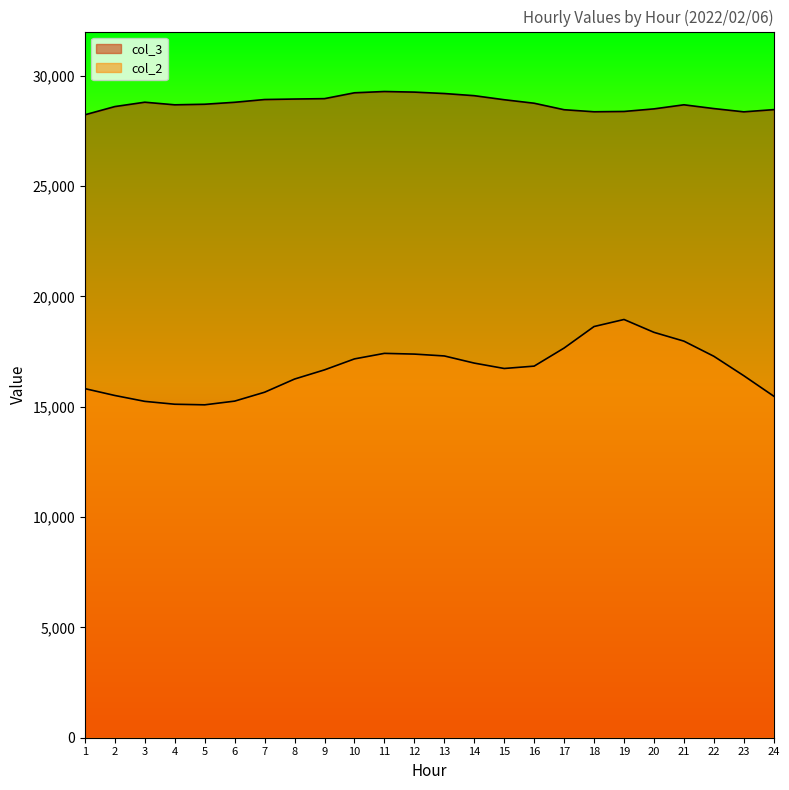

True or false: col_3 and col_2 intersect in this chart.

False